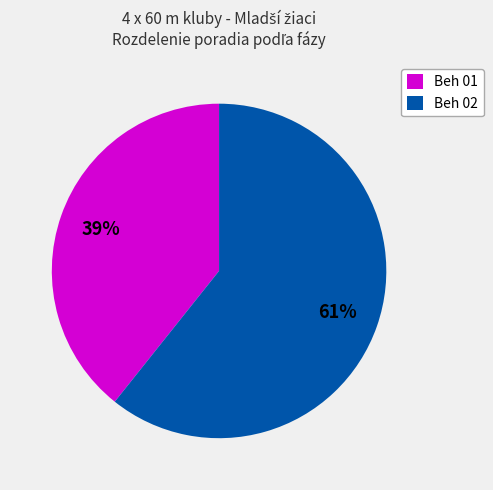

To the nearest percent, what is the average slice percentage?

50%